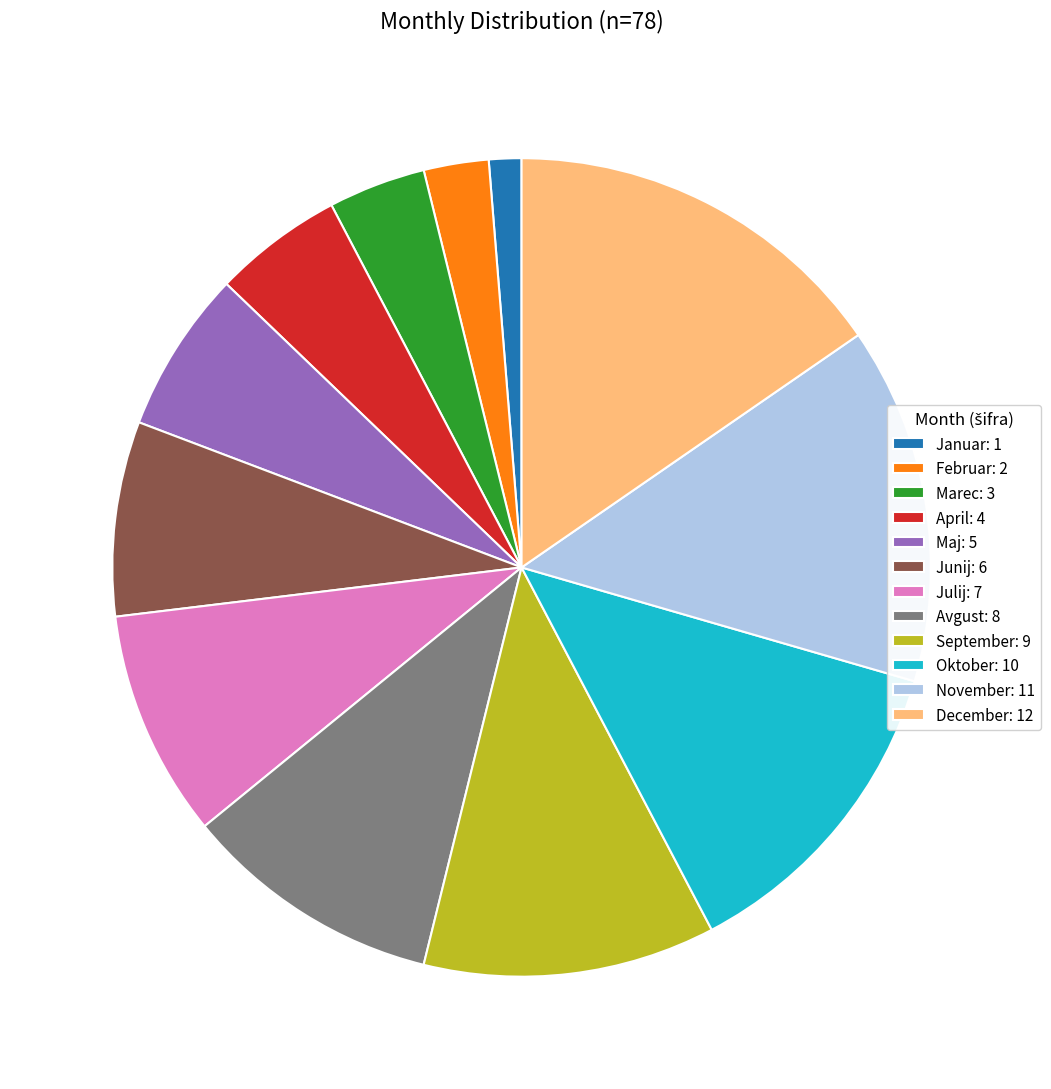

Is there a majority slice in this chart?

No